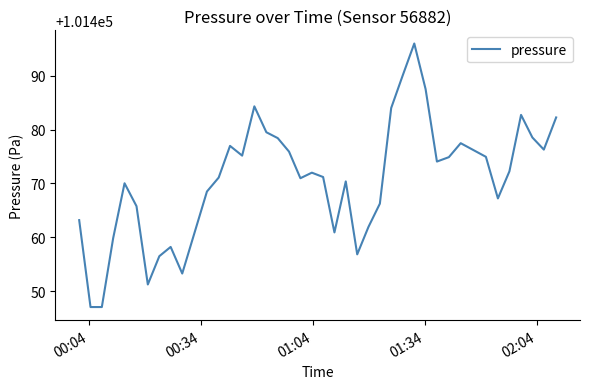

What is the minimum value shown in the chart?

101447.1